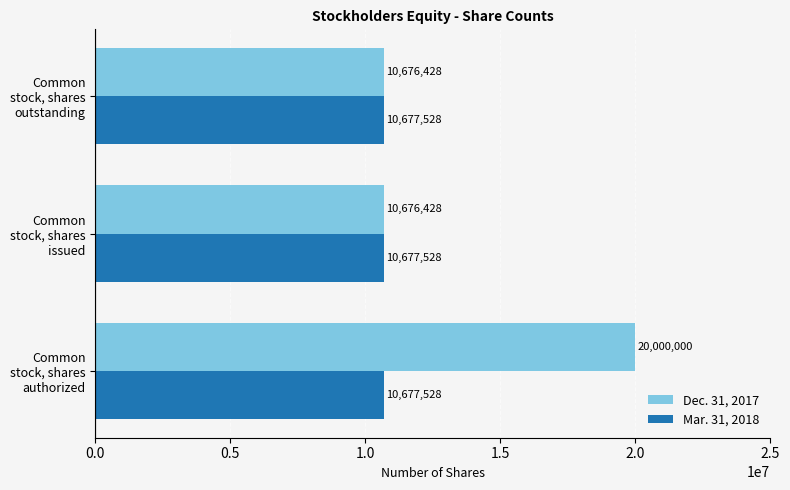

At how many categories does at least one series exceed 16396382?

1